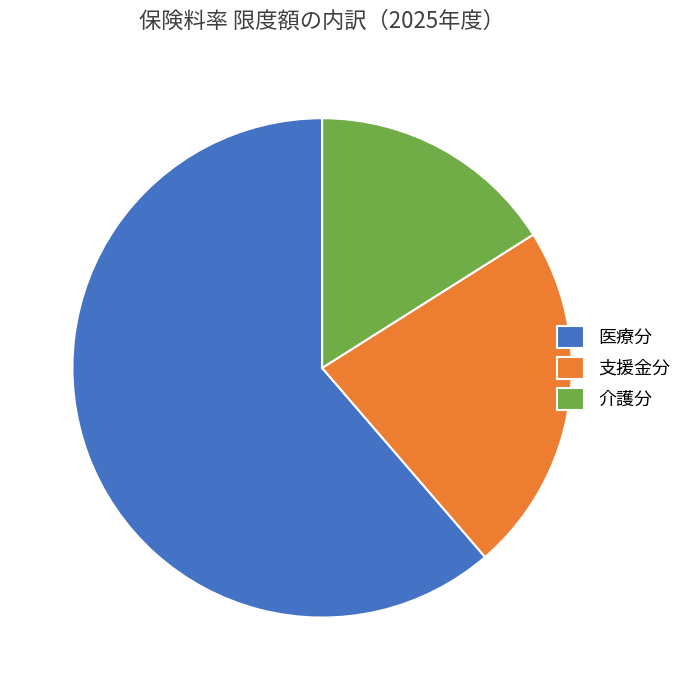

Which has a higher value, 支援金分 or 医療分?

医療分